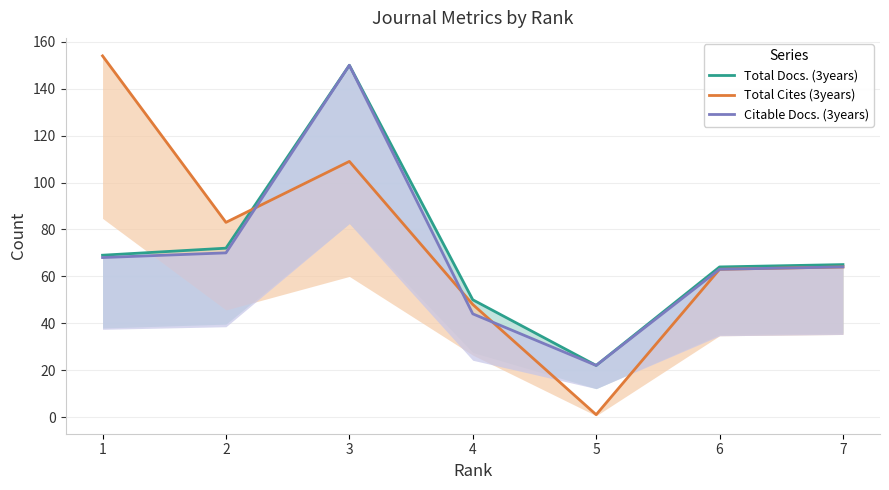

What is the lowest value of the Total Docs. (3years) series?

22